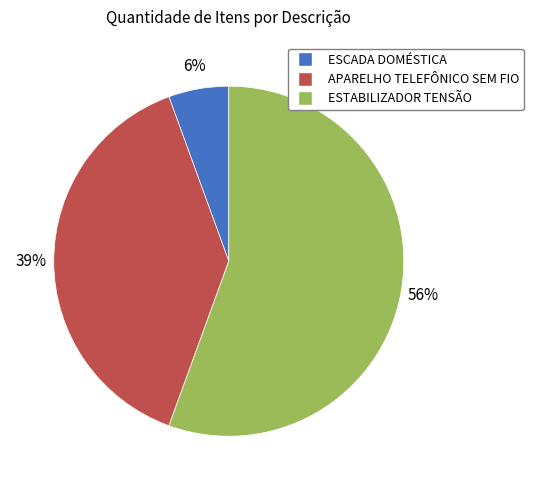

To the nearest percent, what is the difference between the largest and smallest slice percentages?

50%